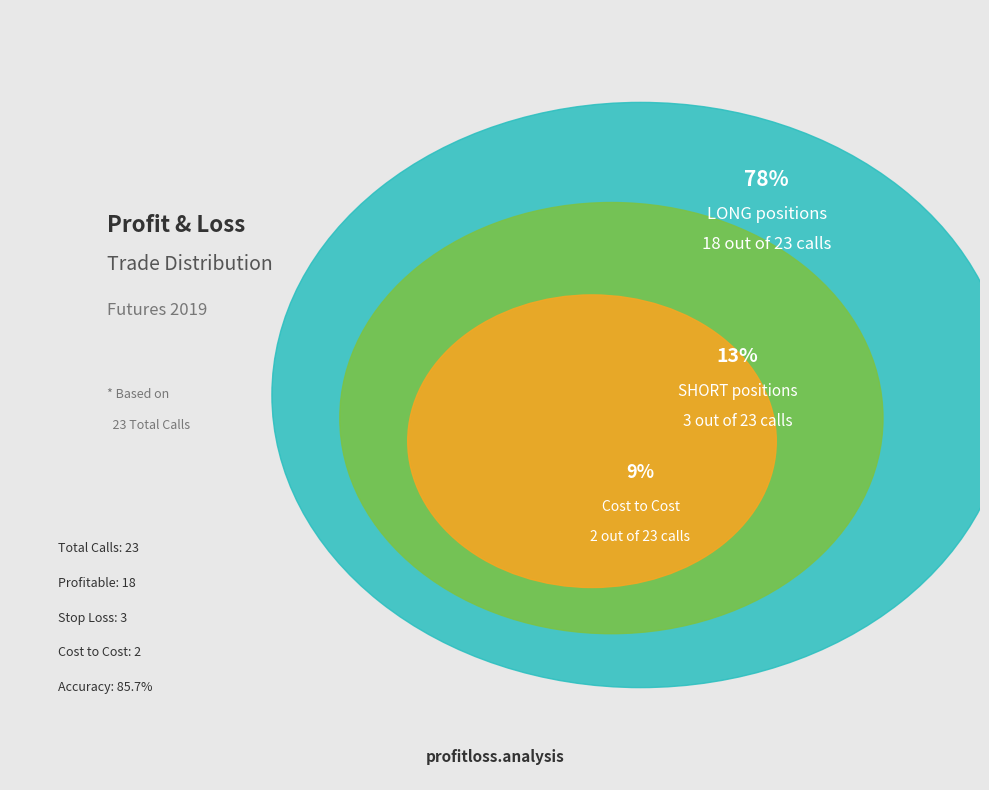

The LONG slice represents 78% of the pie. True or false?

True